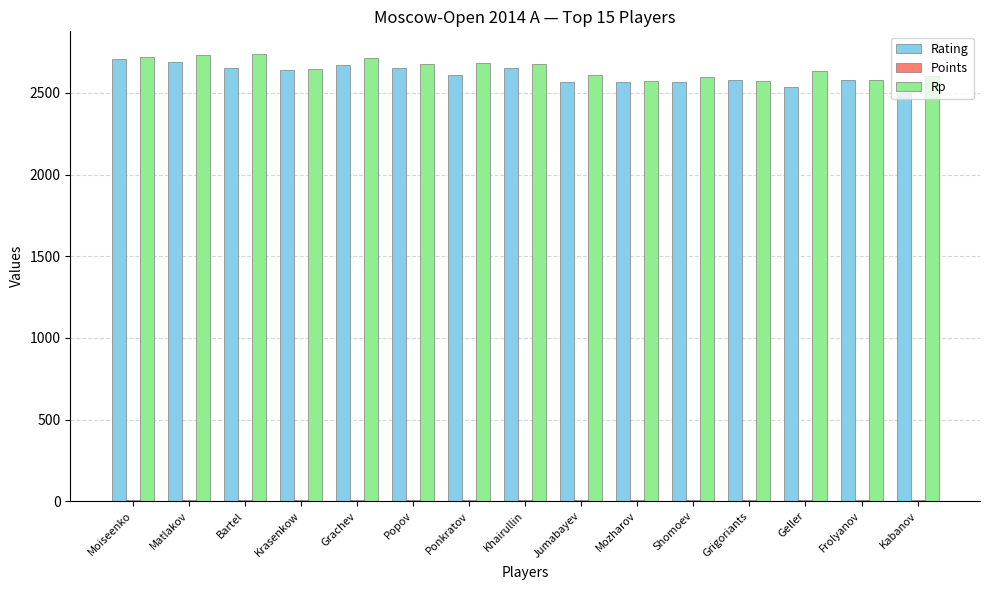

What is the greatest value displayed?

2740.0